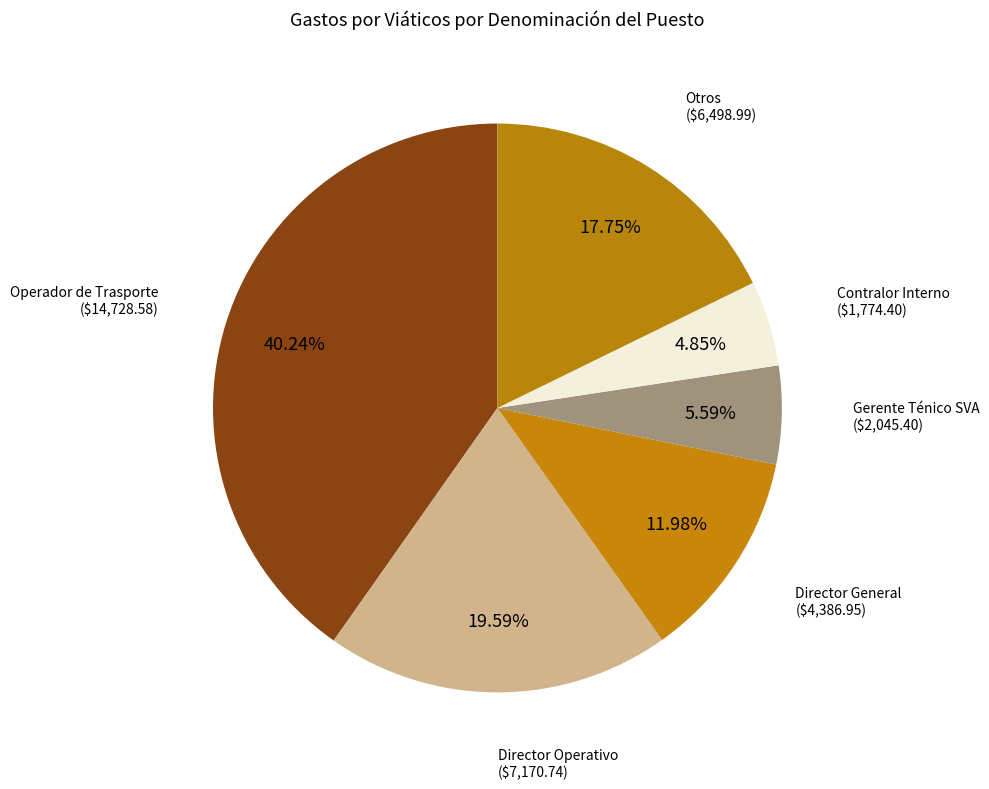

How many segments does this pie chart have?

6